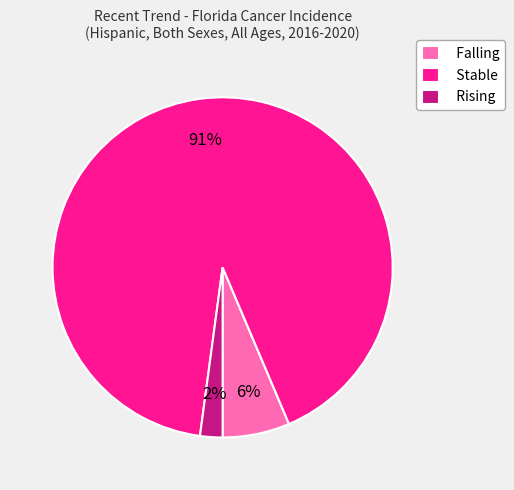

How many segments does this pie chart have?

3